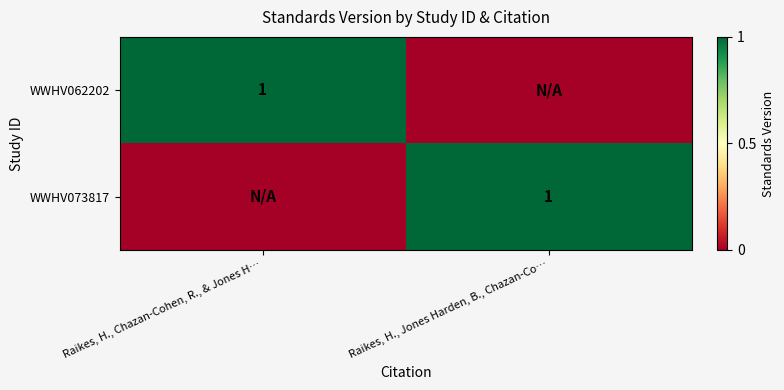

True or false: WWHV062202 has a value of 0 at Raikes, H., Chazan-Cohen, R., & Jones H….

False